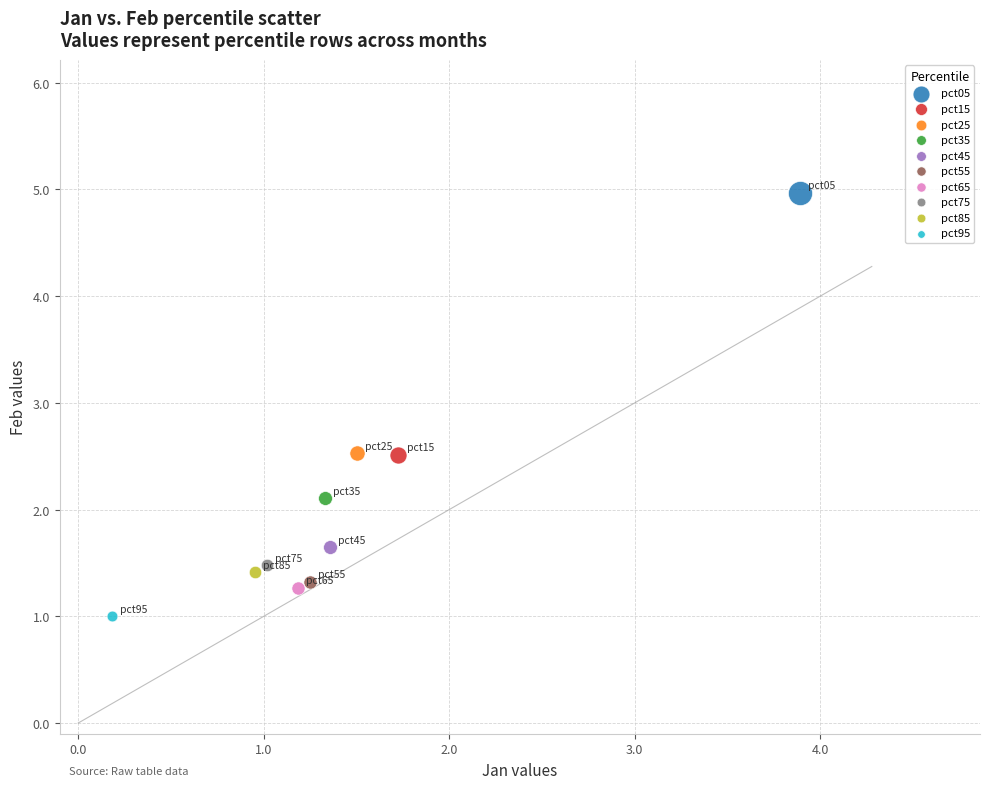

What are all the series names shown in the legend?

pct05, pct15, pct25, pct35, pct45, pct55, pct65, pct75, pct85, pct95